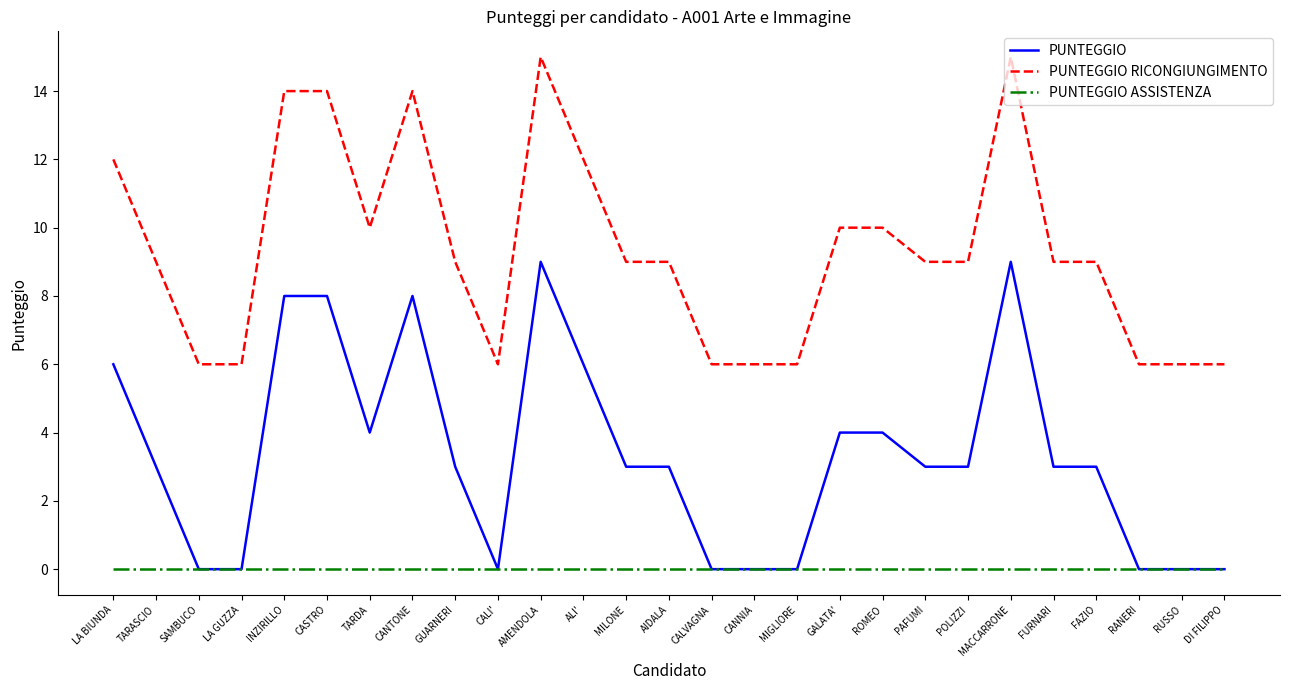

Reading left to right, extract all data points from this chart.

PUNTEGGIO: LA BIUNDA=6	TARASCIO=3	SAMBUCO=0	LA GUZZA=0	INZIRILLO=8	CASTRO=8	TARDA=4	CANTONE=8	GUARNERI=3	CALI'=0	AMENDOLA=9	ALI'=6	MILONE=3	AIDALA=3	CALVAGNA=0	CANNIA=0	MIGLIORE=0	GALATA'=4	ROMEO=4	PAFUMI=3	POLIZZI=3	MACCARRONE=9	FURNARI=3	FAZIO=3	RANERI=0	RUSSO=0	DI FILIPPO=0
PUNTEGGIO RICONGIUNGIMENTO: LA BIUNDA=12	TARASCIO=9	SAMBUCO=6	LA GUZZA=6	INZIRILLO=14	CASTRO=14	TARDA=10	CANTONE=14	GUARNERI=9	CALI'=6	AMENDOLA=15	ALI'=12	MILONE=9	AIDALA=9	CALVAGNA=6	CANNIA=6	MIGLIORE=6	GALATA'=10	ROMEO=10	PAFUMI=9	POLIZZI=9	MACCARRONE=15	FURNARI=9	FAZIO=9	RANERI=6	RUSSO=6	DI FILIPPO=6
PUNTEGGIO ASSISTENZA: LA BIUNDA=0	TARASCIO=0	SAMBUCO=0	LA GUZZA=0	INZIRILLO=0	CASTRO=0	TARDA=0	CANTONE=0	GUARNERI=0	CALI'=0	AMENDOLA=0	ALI'=0	MILONE=0	AIDALA=0	CALVAGNA=0	CANNIA=0	MIGLIORE=0	GALATA'=0	ROMEO=0	PAFUMI=0	POLIZZI=0	MACCARRONE=0	FURNARI=0	FAZIO=0	RANERI=0	RUSSO=0	DI FILIPPO=0